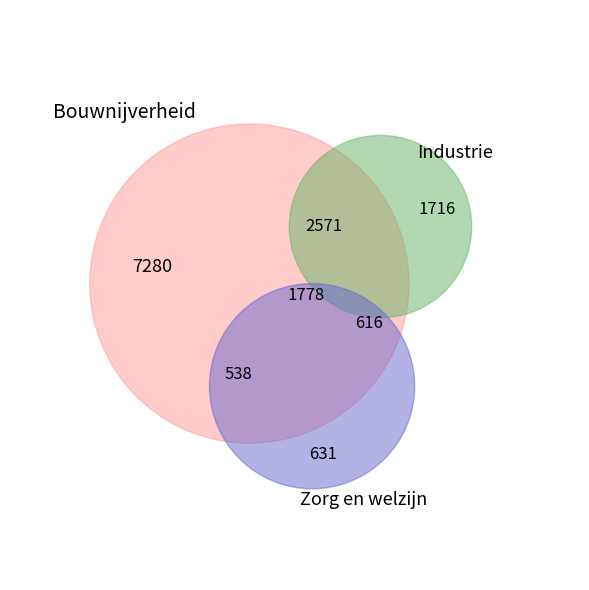

True or false: Industrie accounts for 22% of the total.

False